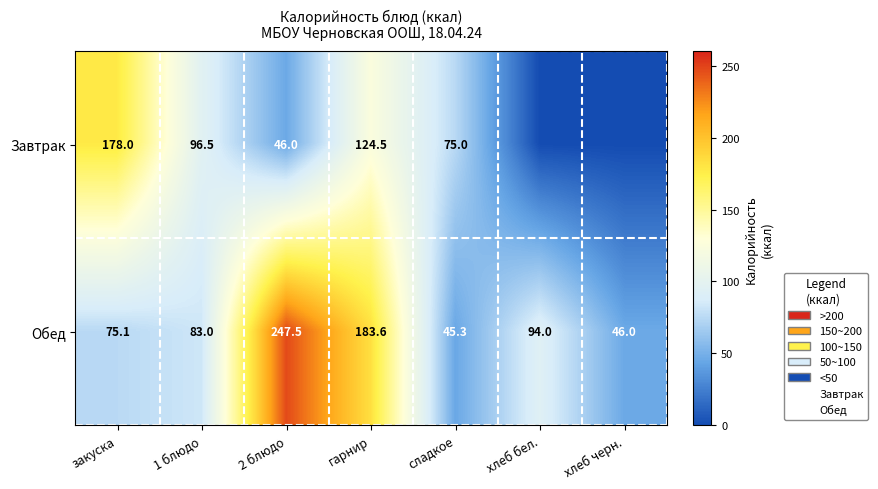

What is the highest value of the Обед series?

247.5